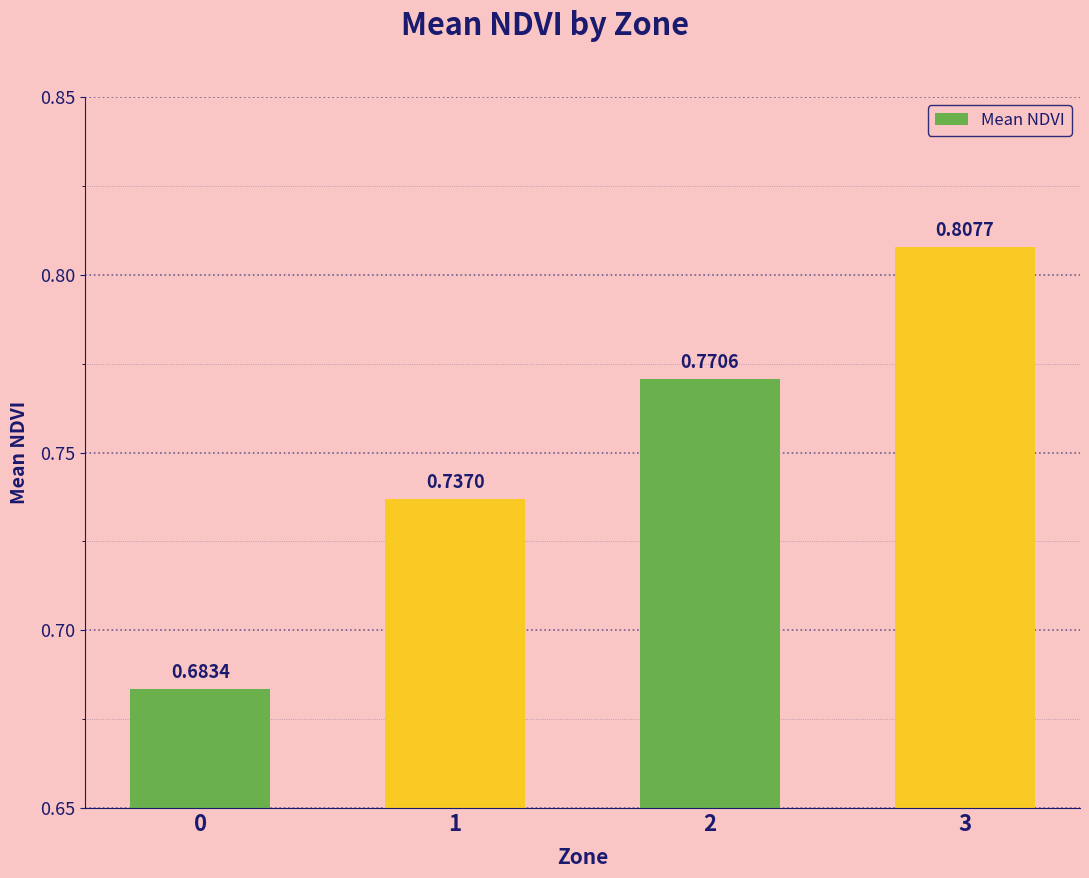

What is the difference between the maximum and minimum values?

0.1